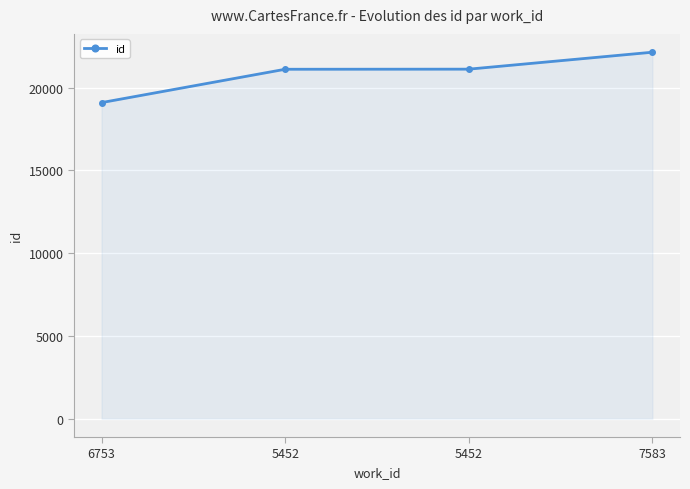

Rank the categories by value from lowest to highest.

6753, 5452, 5452, 7583